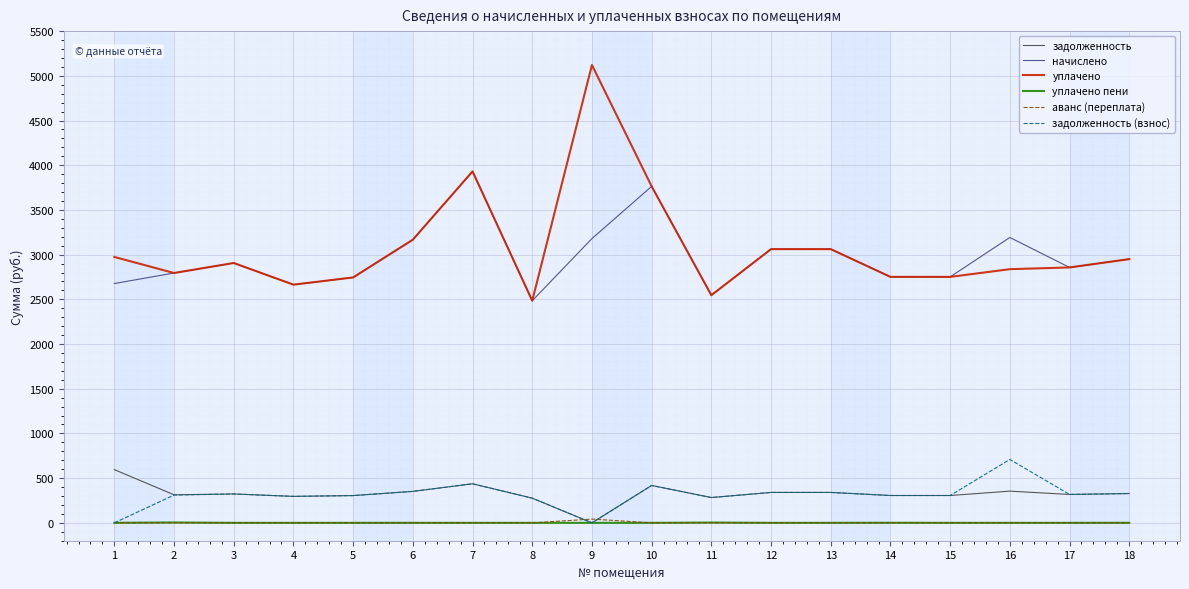

True or false: уплачено пени has a value of 0.0 at 7.

True